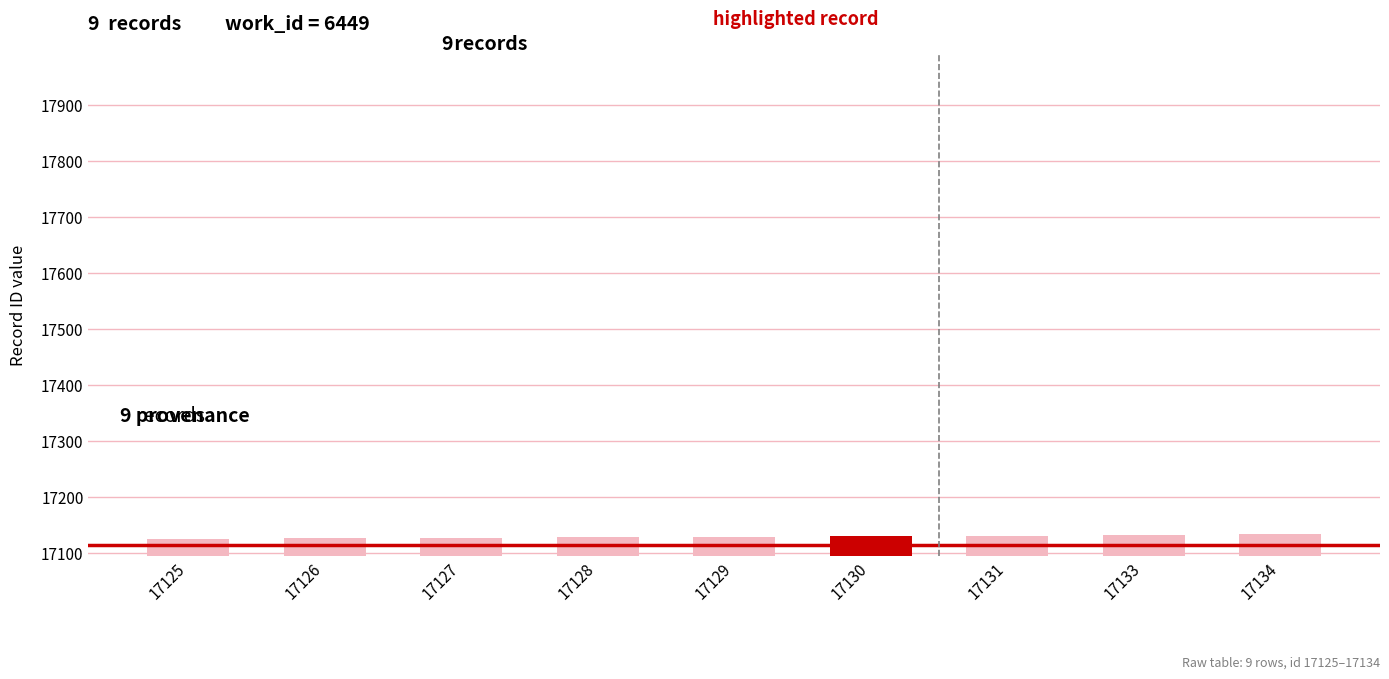

Is it true that the value at 17126 is 17126?

True